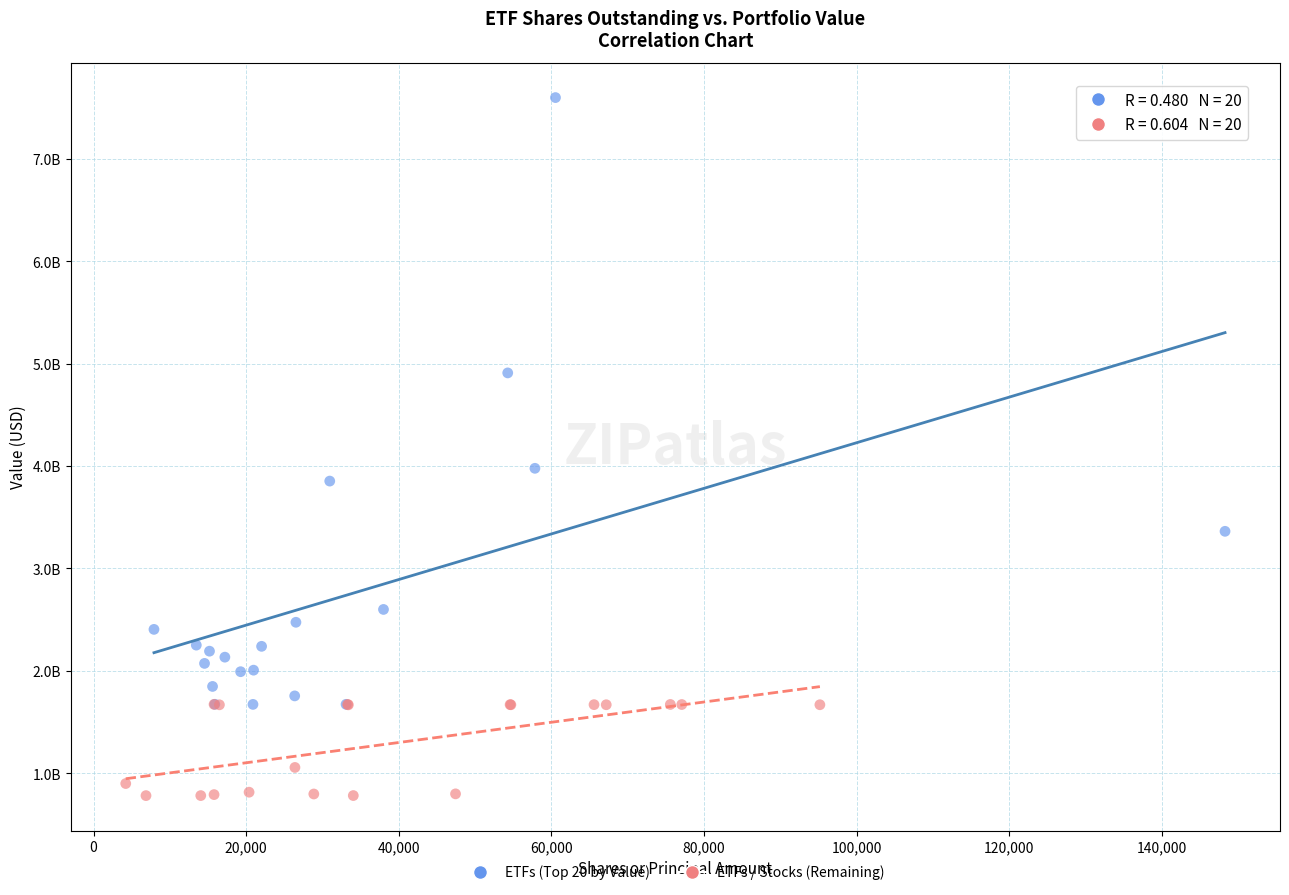

What are all the series names shown in the legend?

ETFs (Top 20 by Value), ETFs / Stocks (Remaining)